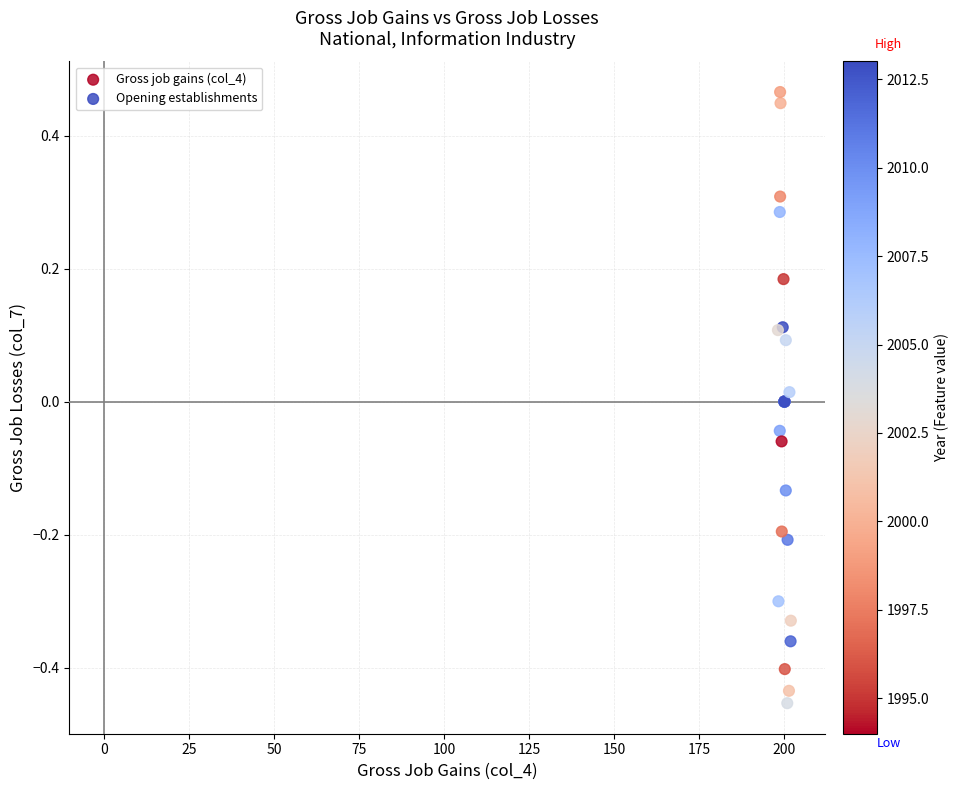

Which series reaches the minimum Y coordinate?

Opening establishments